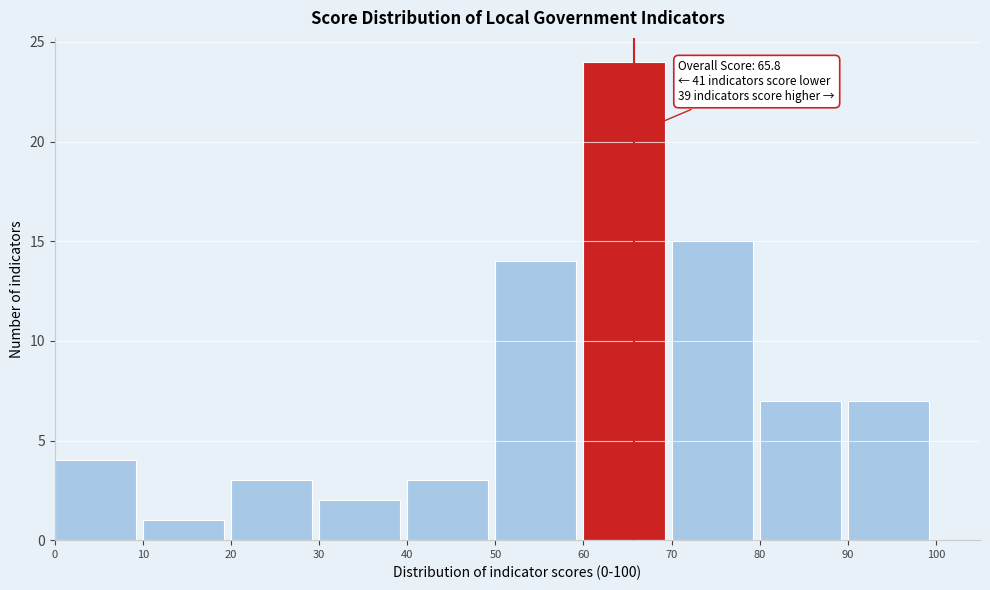

Which range on the x-axis has the tallest bar?

60 to 70